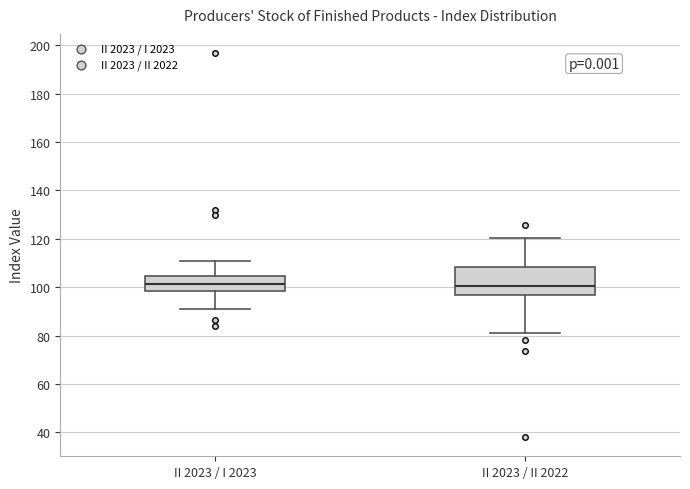

Where does the upper whisker of the box for II 2023 / I 2023 end on the y-axis? The values are not printed on the chart, so give them approximately, as read against the axis.

112